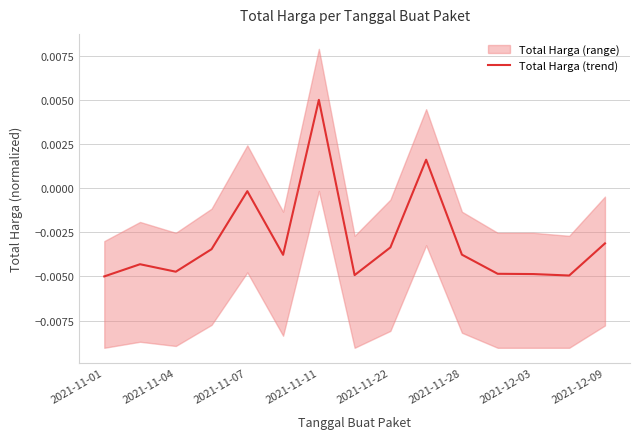

Is it true that the value at 2021-11-11 is -0.0?

True